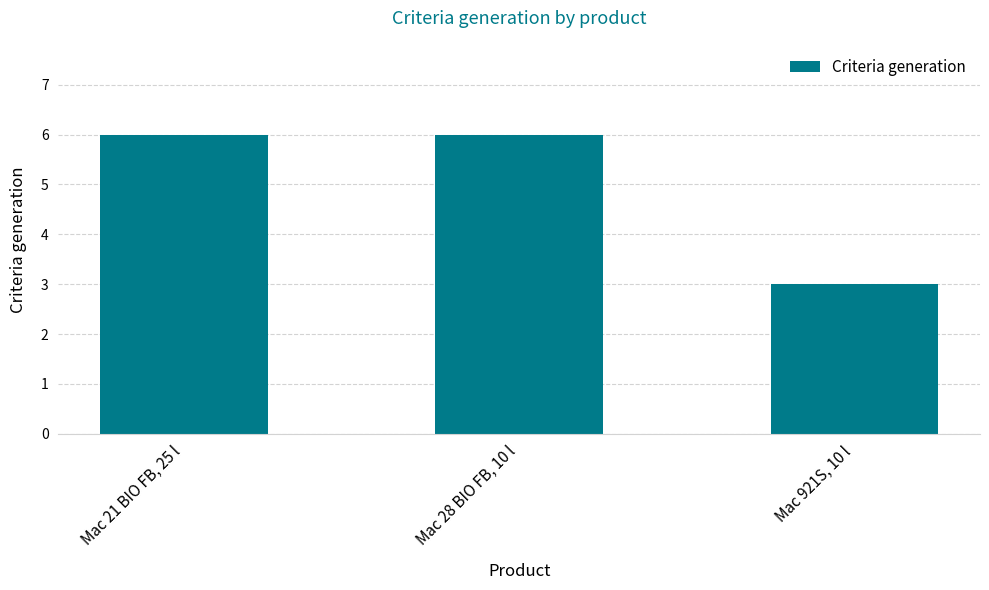

How many bars are there in total?

3